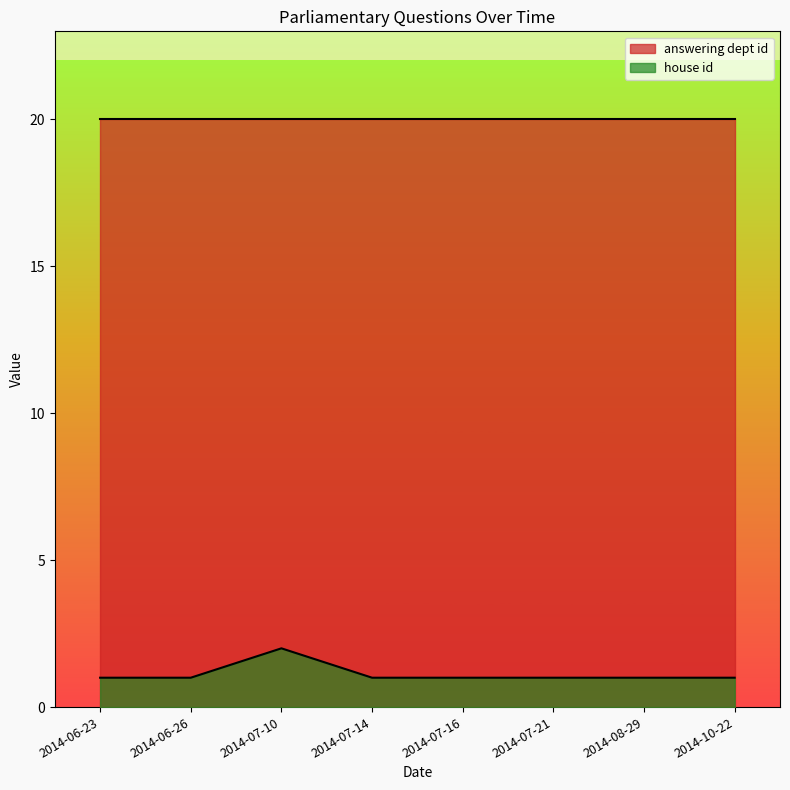

True or false: the data has more than 1 interior local peaks.

False